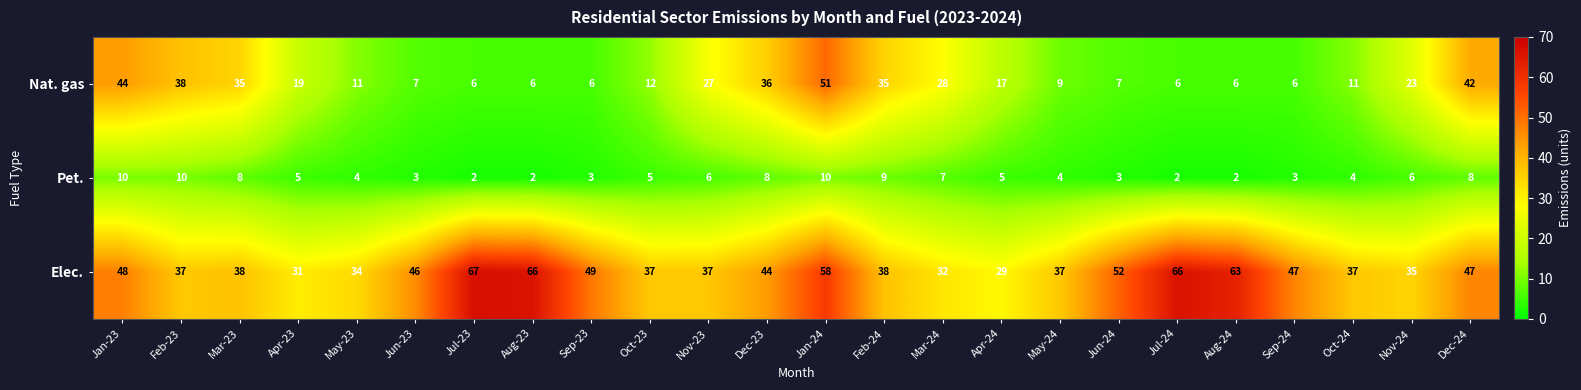

What is the difference between the Elec. values at Jun-24 and Dec-23?

8